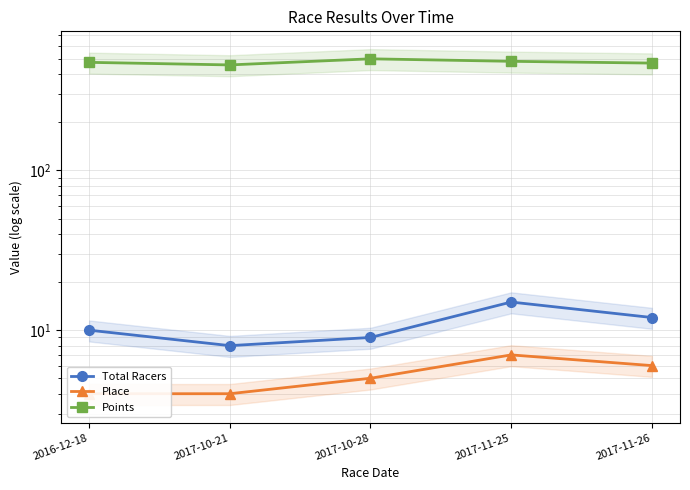

Which series has the largest total across all categories?

Points